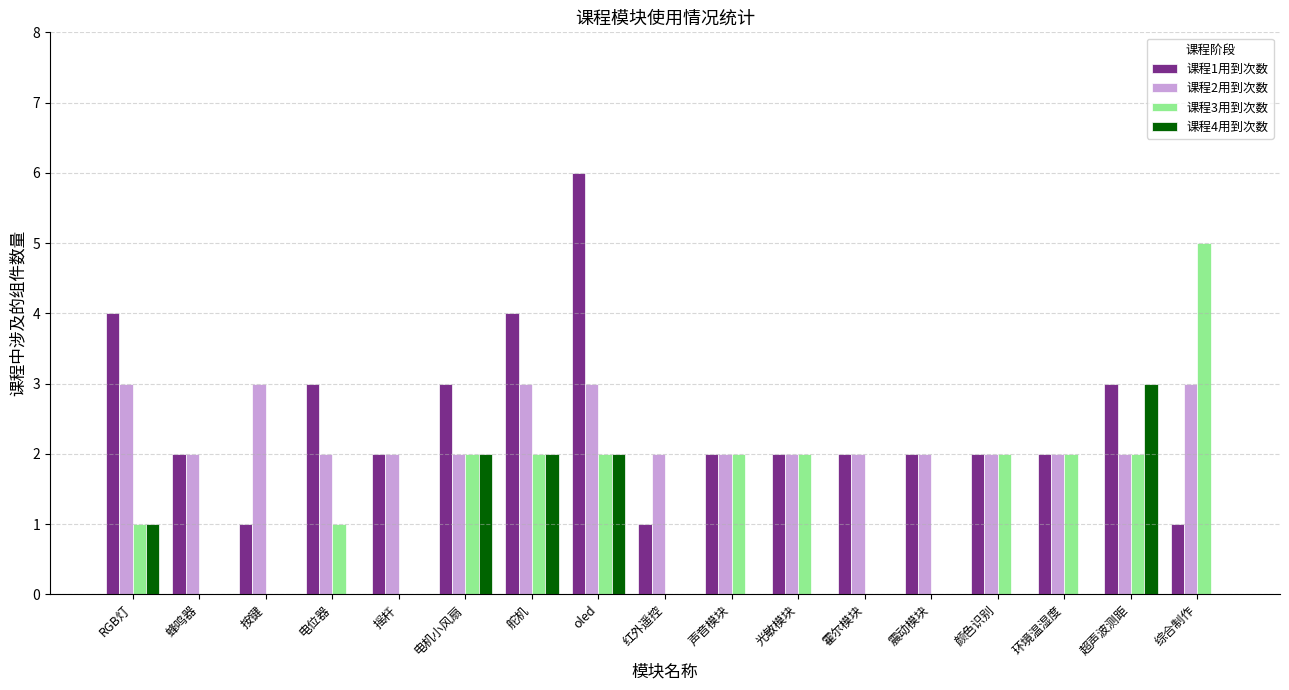

Reading left to right, what are all the values shown in this chart?

课程1用到次数: RGB灯=4	蜂鸣器=2	按键=1	电位器=3	摇杆=2	电机小风扇=3	舵机=4	oled=6	红外遥控=1	声音模块=2	光敏模块=2	霍尔模块=2	震动模块=2	颜色识别=2	环境温湿度=2	超声波测距=3	综合制作=1
课程2用到次数: RGB灯=3	蜂鸣器=2	按键=3	电位器=2	摇杆=2	电机小风扇=2	舵机=3	oled=3	红外遥控=2	声音模块=2	光敏模块=2	霍尔模块=2	震动模块=2	颜色识别=2	环境温湿度=2	超声波测距=2	综合制作=3
课程3用到次数: RGB灯=1	蜂鸣器=0	按键=0	电位器=1	摇杆=0	电机小风扇=2	舵机=2	oled=2	红外遥控=0	声音模块=2	光敏模块=2	霍尔模块=0	震动模块=0	颜色识别=2	环境温湿度=2	超声波测距=2	综合制作=5
课程4用到次数: RGB灯=1	蜂鸣器=0	按键=0	电位器=0	摇杆=0	电机小风扇=2	舵机=2	oled=2	红外遥控=0	声音模块=0	光敏模块=0	霍尔模块=0	震动模块=0	颜色识别=0	环境温湿度=0	超声波测距=3	综合制作=0